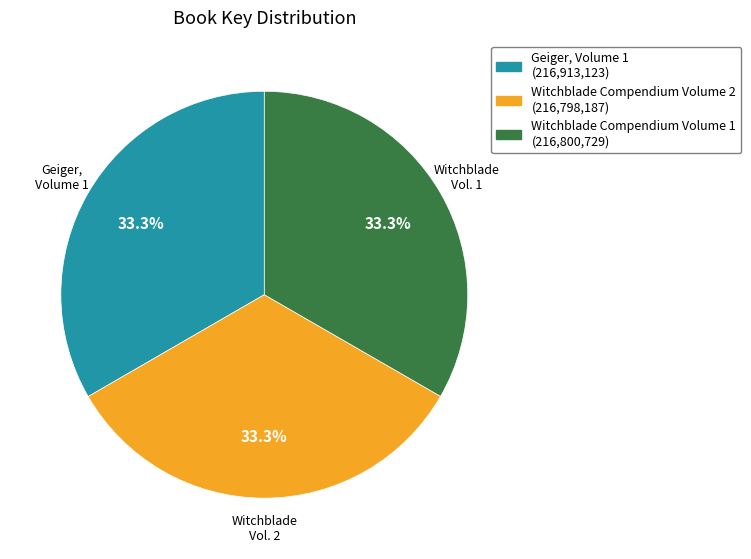

Does any single category account for the majority?

No